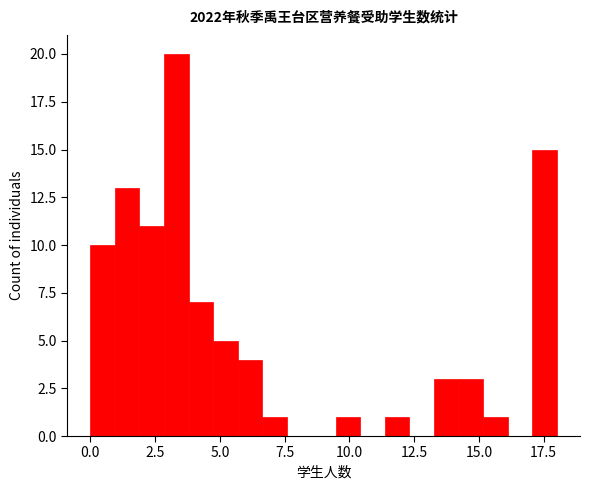

Read against the x-axis, roughly where is the centre of the tallest bar?

3.5